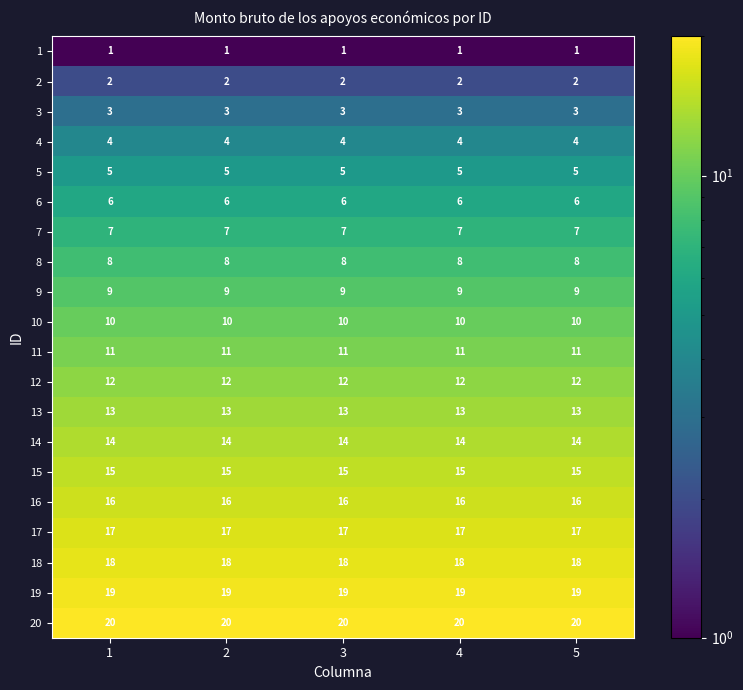

The value of 12 at 3 is 12. True or false?

True